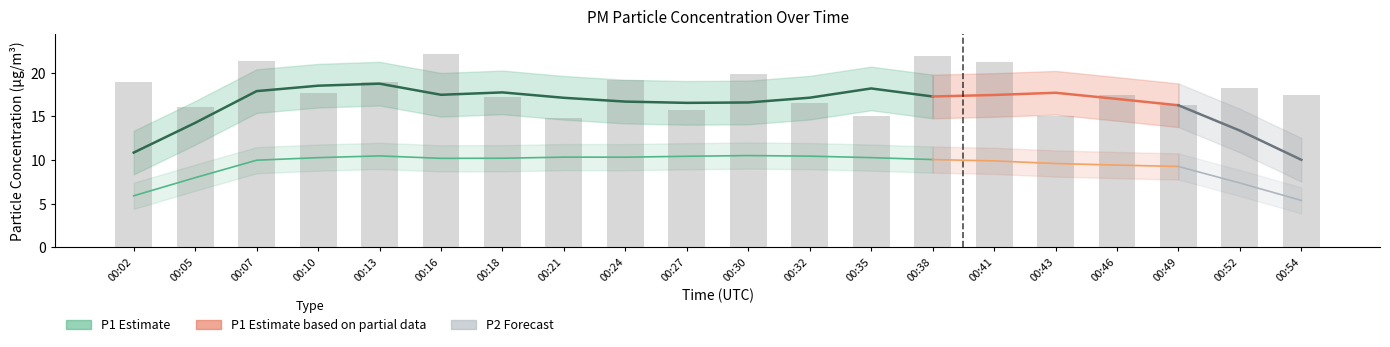

List the labels in order of value, largest first.

00:16, 00:38, 00:07, 00:41, 00:30, 00:24, 00:02, 00:13, 00:52, 00:10, 00:46, 00:54, 00:18, 00:32, 00:49, 00:05, 00:27, 00:43, 00:35, 00:21